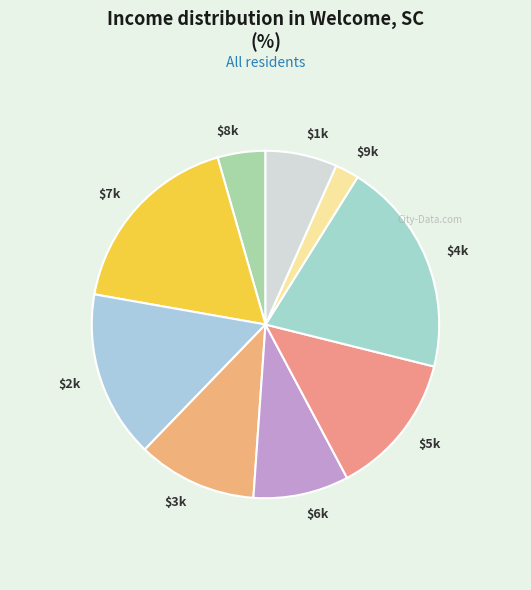

Which slice is the smallest?

$9k